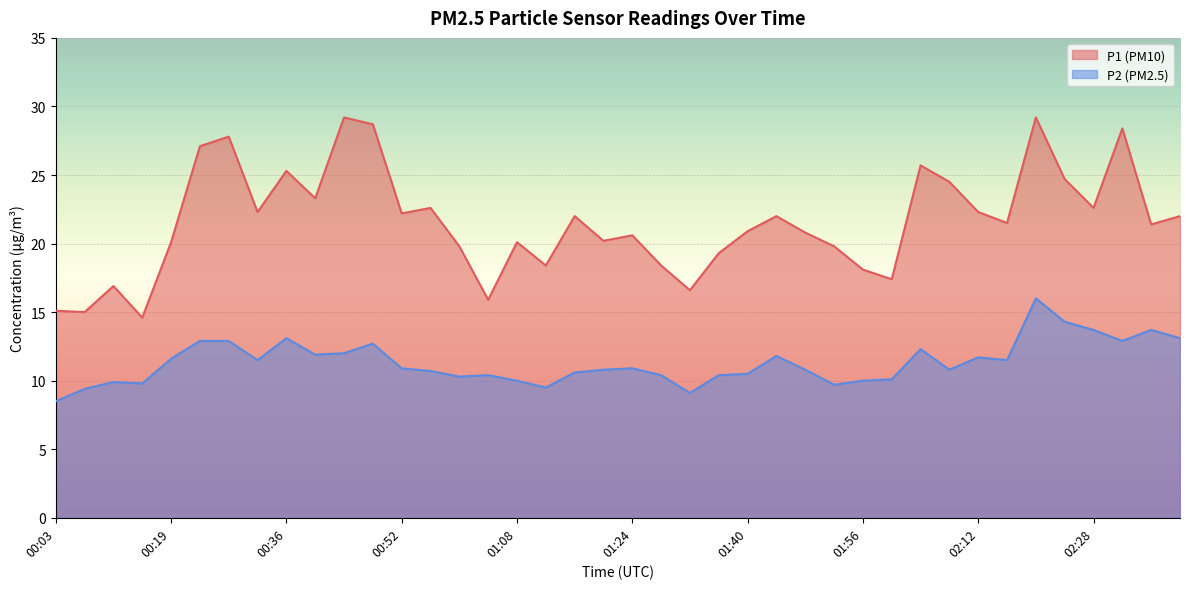

At which label does P2 reach its minimum?

00:03